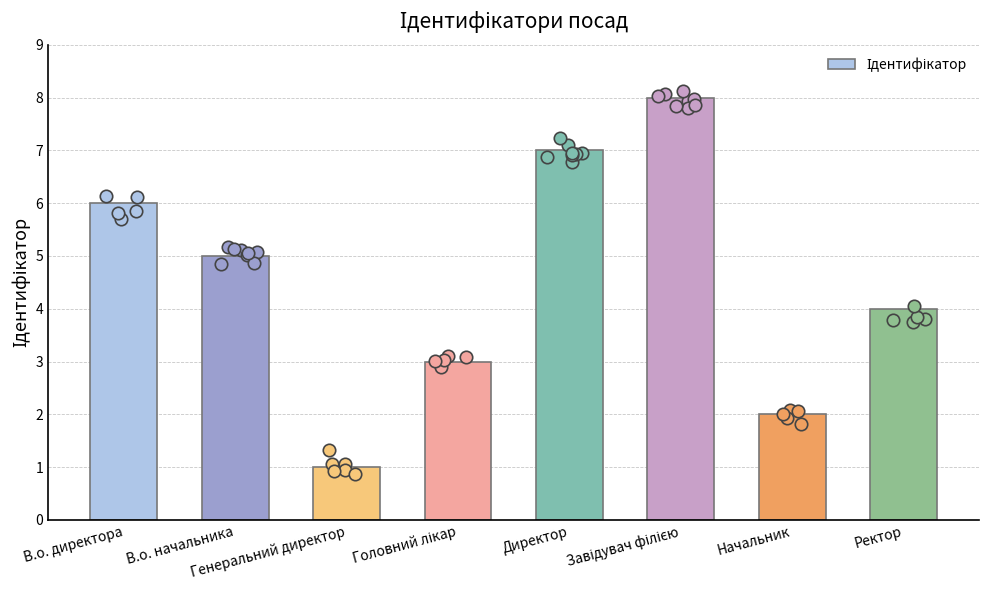

Which has a higher value, В.о. директора or Ректор?

В.о. директора